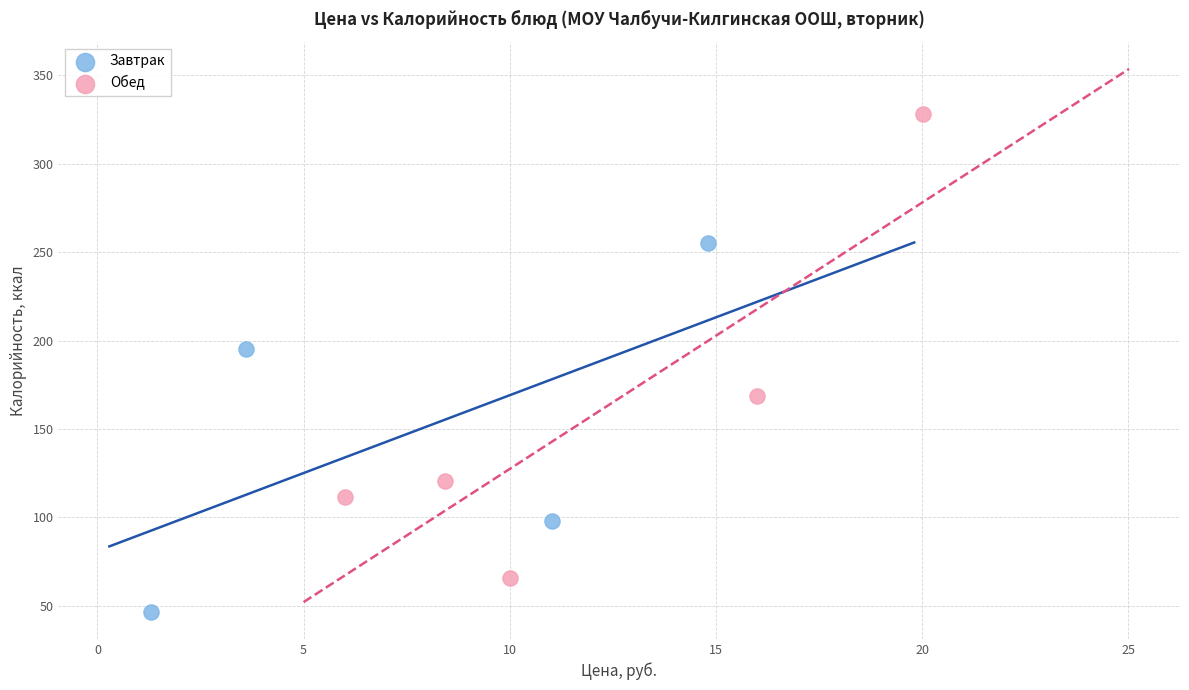

Which series contains the highest Y value?

Обед